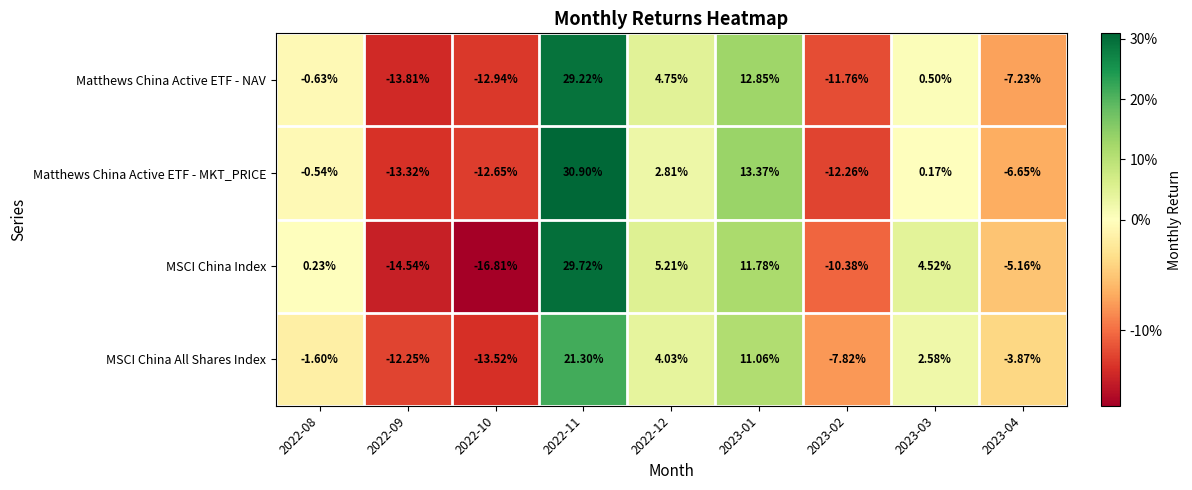

Is the value of MSCI China Index at 2022-12 greater than the value of Matthews China Active ETF - NAV at 2023-04?

Yes